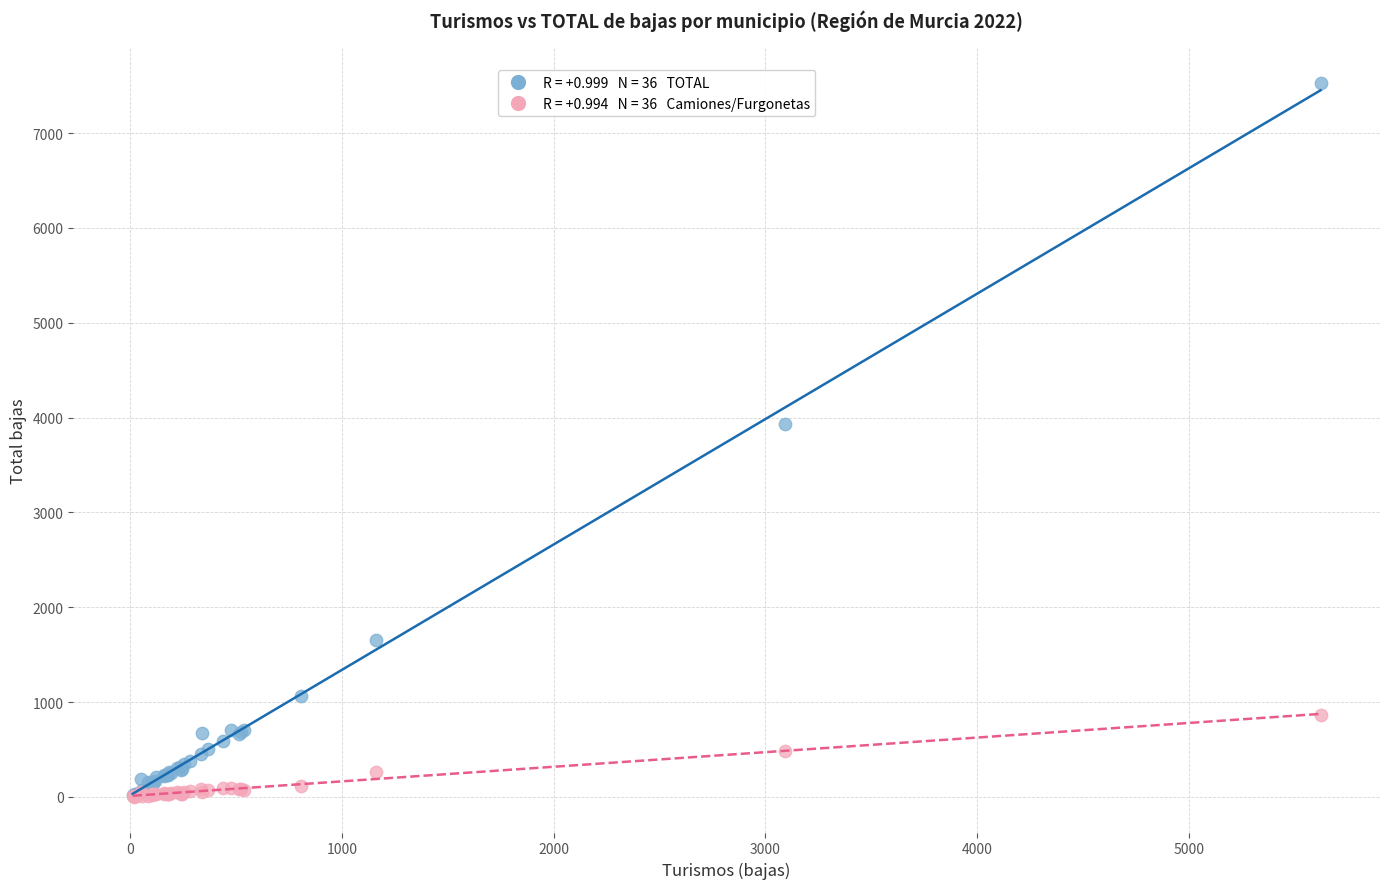

Across all series, what Y value is closest to 3763?

3937